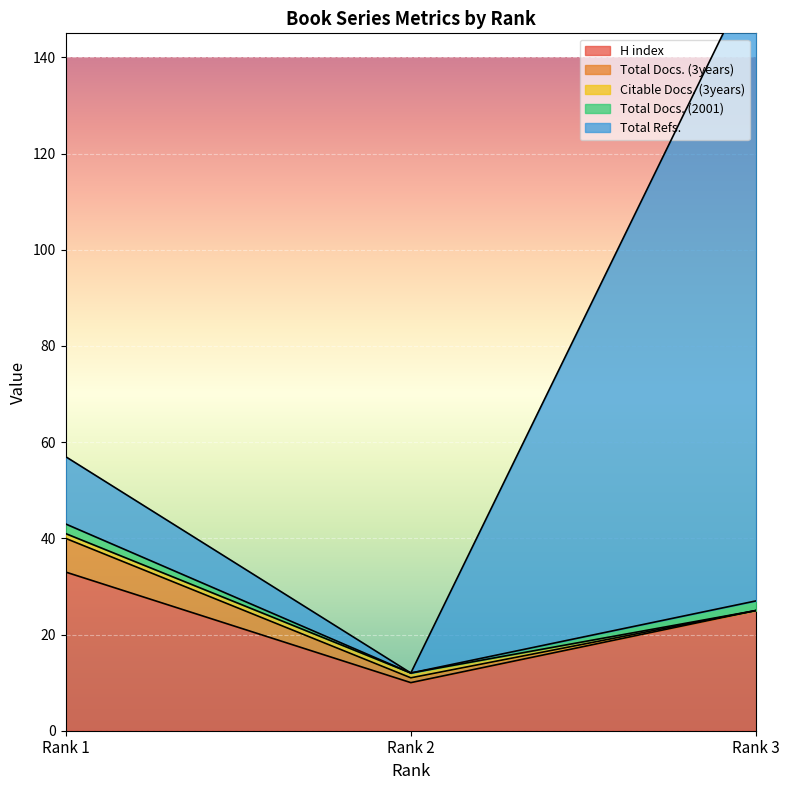

How many values in the Total Docs. (3years) series are below 1?

1